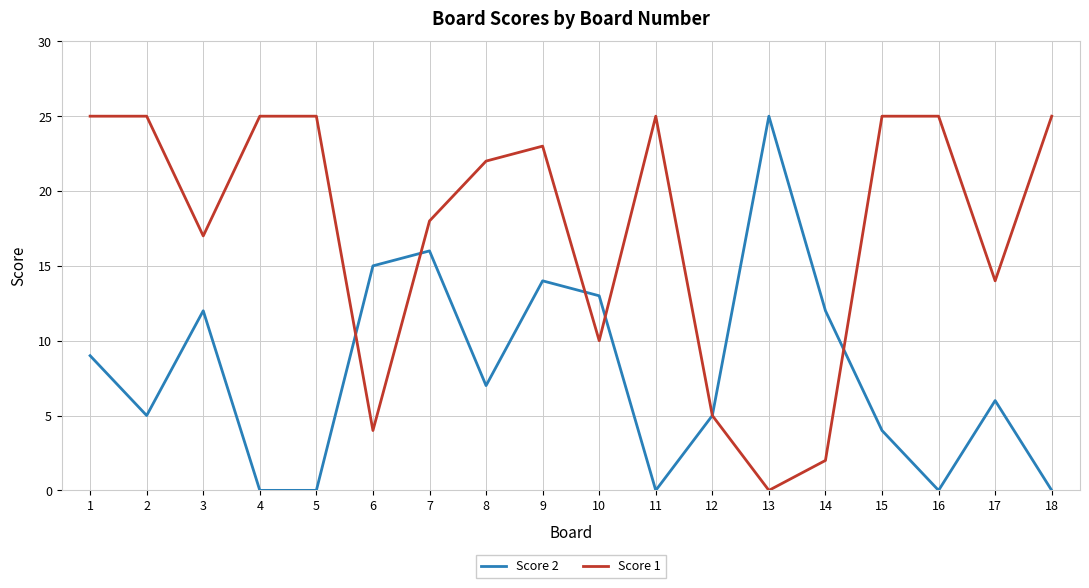

At which category is the sum across all series the highest?

9